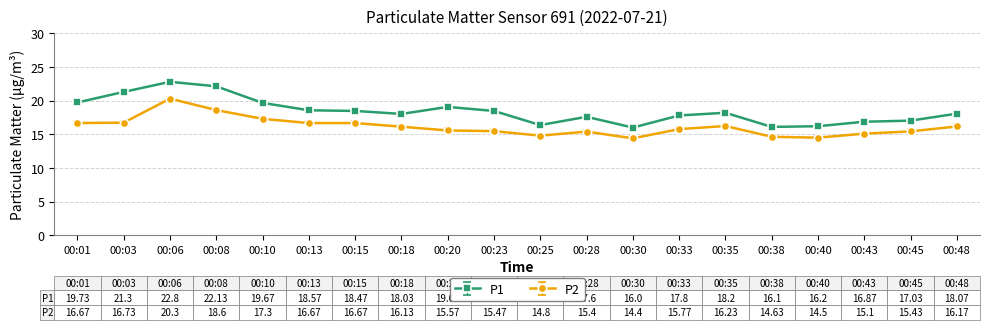

True or false: P1 and P2 cross at least once.

False